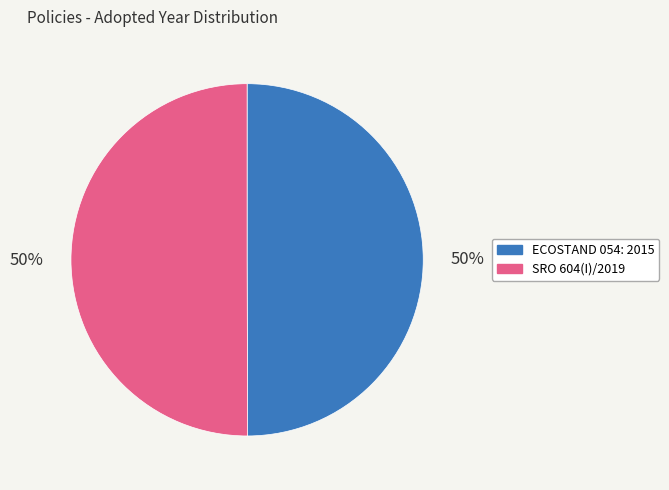

Do ECOSTAND 054: 2015 and SRO 604(I)/2019 together represent more than half of the pie?

Yes